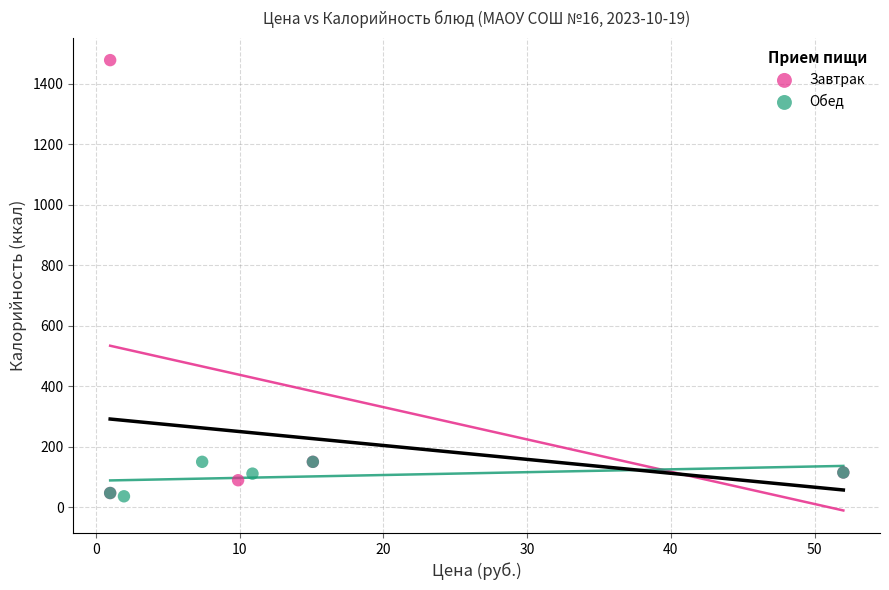

Which series has the largest Y range (max minus min)?

Завтрак